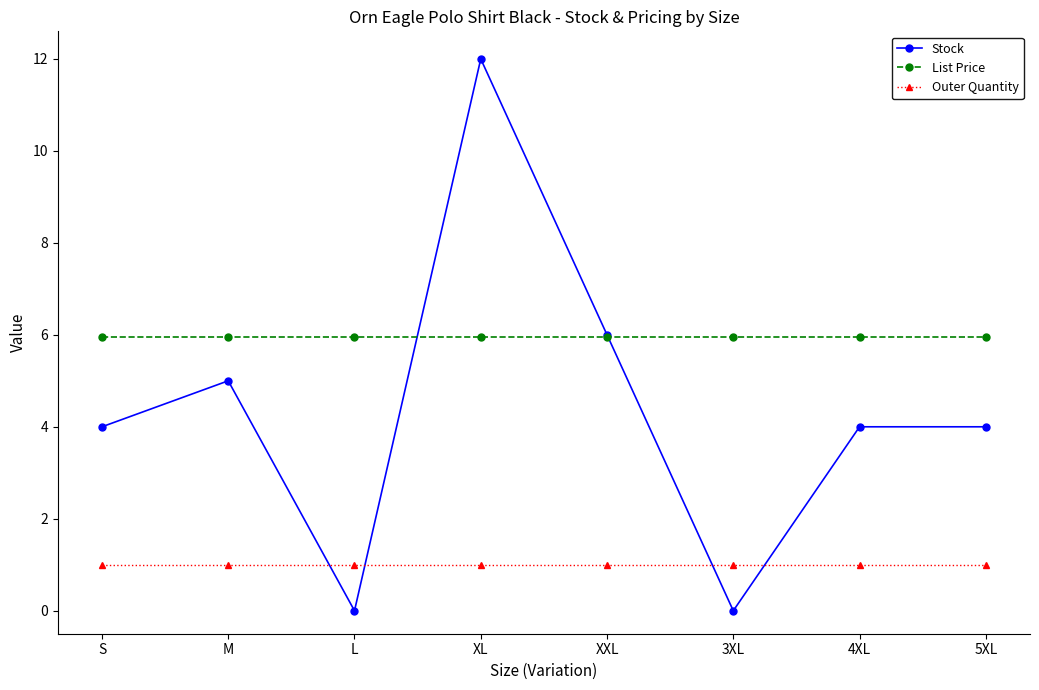

Which series has the largest total across all categories?

List Price